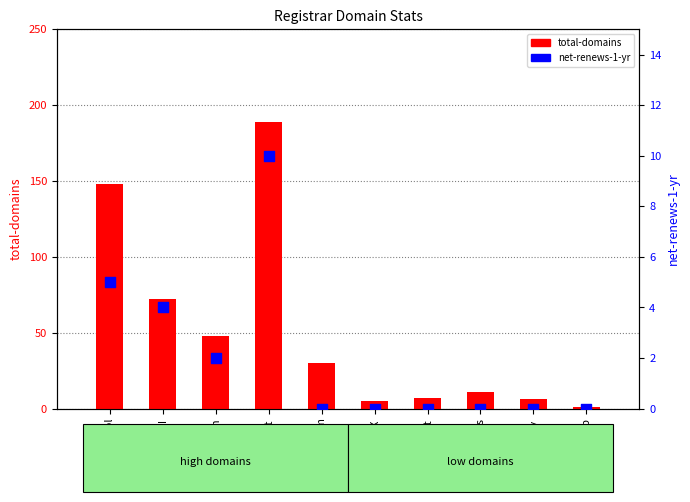

At how many categories does at least one series exceed 77?

2